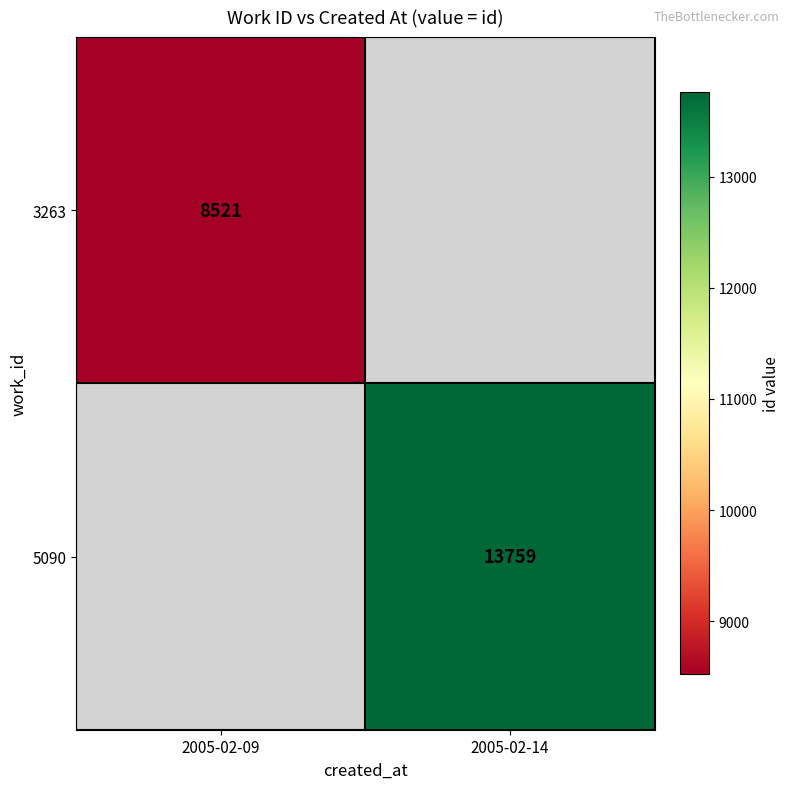

The 3263 series shows 8521 at 2005-02-09. True or false?

True